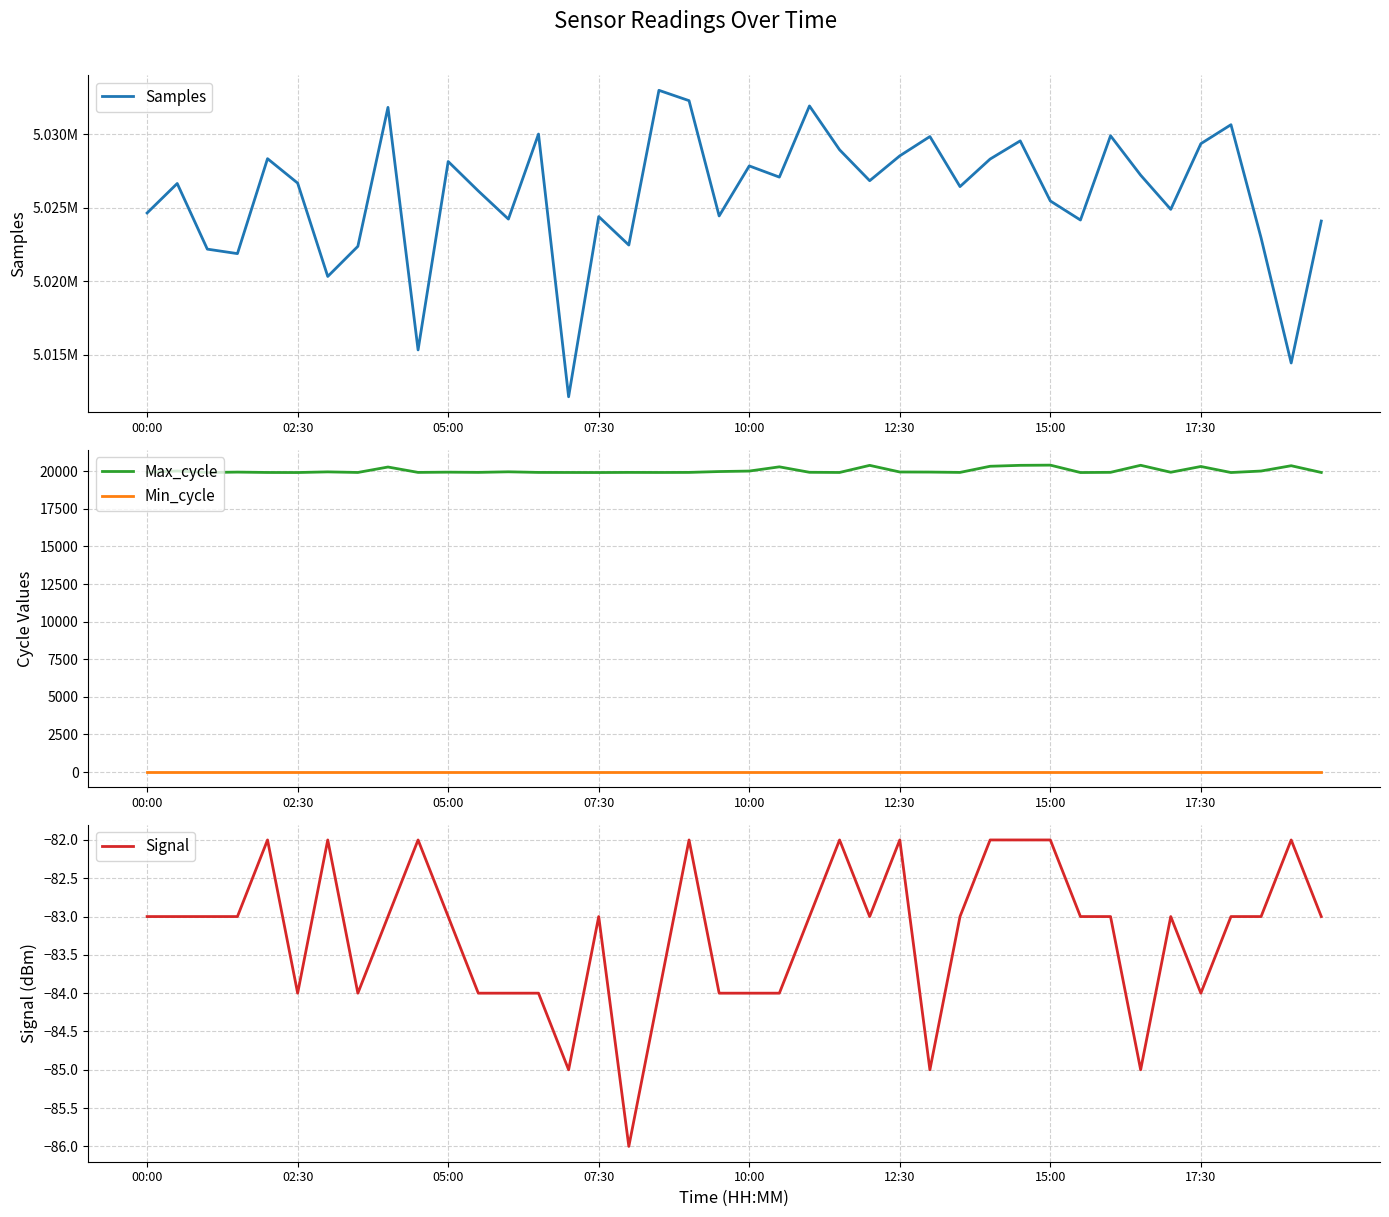

True or false: Min_cycle and Samples cross at least once.

False